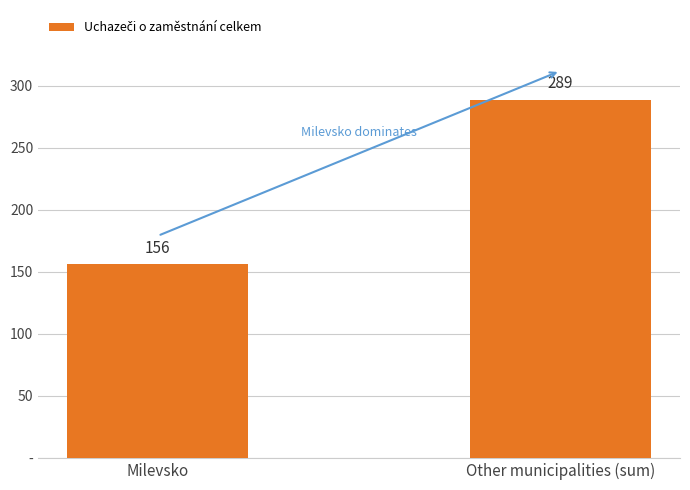

Rank the categories by value from lowest to highest.

Milevsko, Other municipalities (sum)